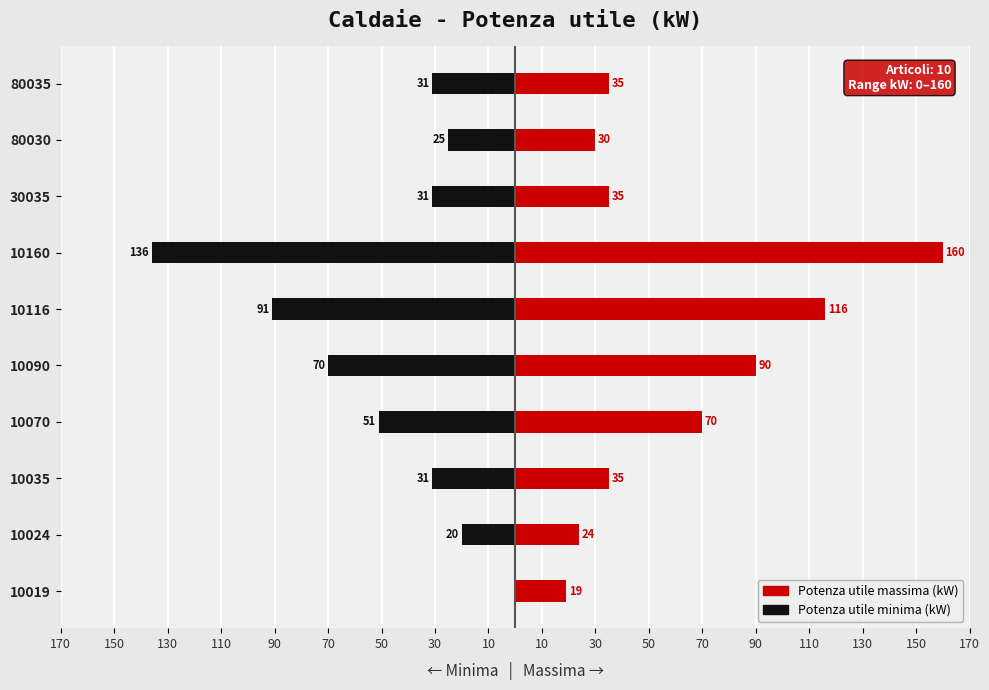

What is the value of the Potenza utile massima (kW) bar at the 8th from the left?

35